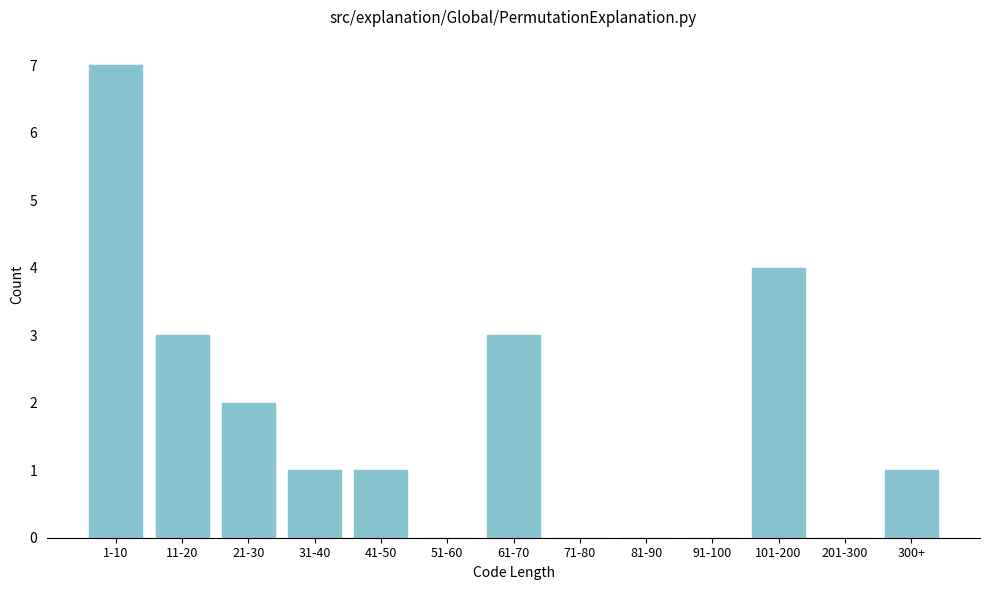

Reading left to right, transcribe all the data shown in this chart.

1-10=7	11-20=3	21-30=2	31-40=1	41-50=1	51-60=0	61-70=3	71-80=0	81-90=0	91-100=0	101-200=4	201-300=0	300+=1